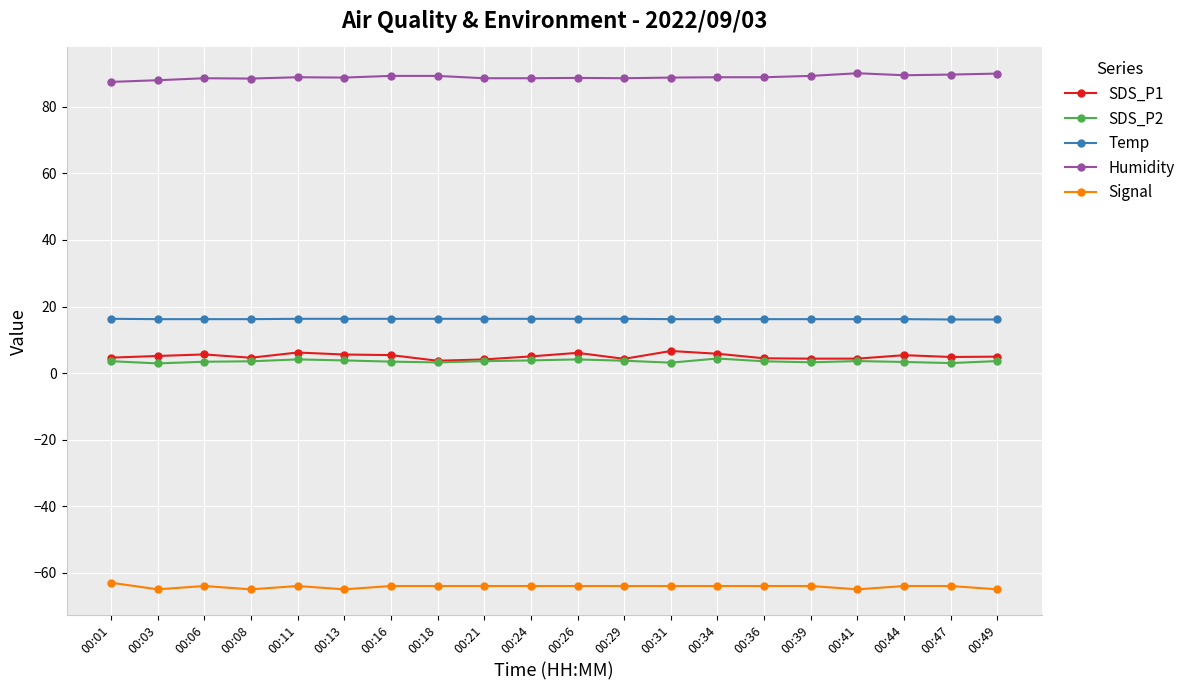

What are all the series names shown in the legend?

SDS_P1, SDS_P2, Temp, Humidity, Signal